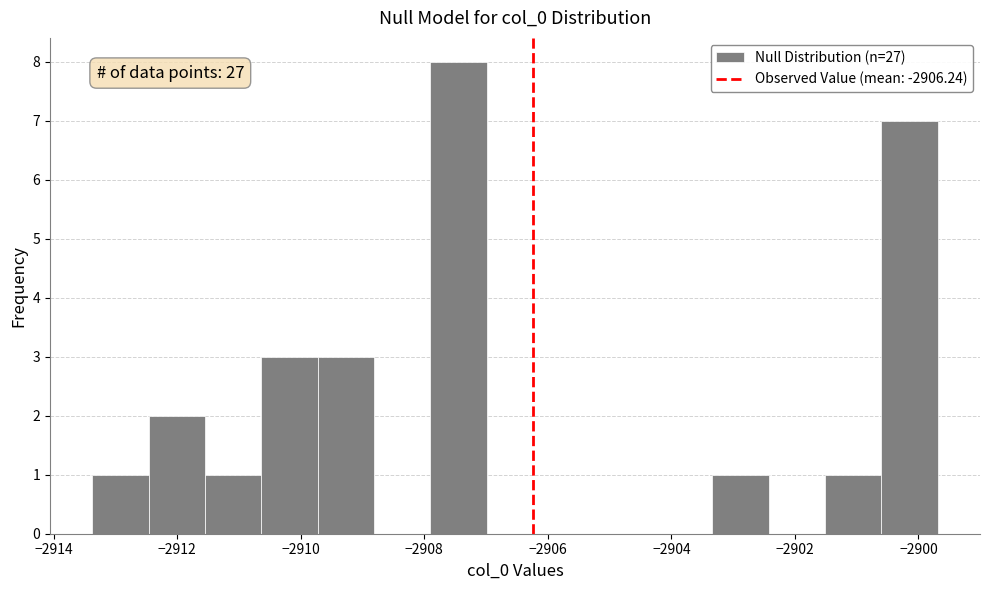

Over which range of the x-axis is the bar tallest?

-2908.0 to -2907.0